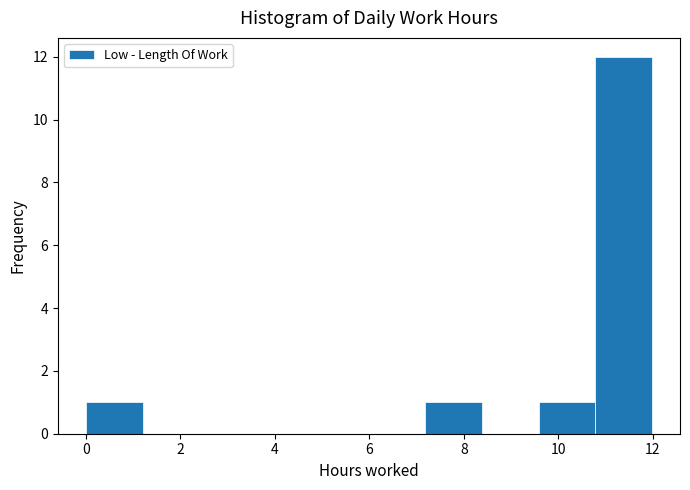

Reading left to right, transcribe this chart: for each bar, give the range it covers on the x-axis and its height. Neither the bar edges nor the heights are printed on the chart, so give them approximately, as read against the axes.

0.0 to 1.2: 1
1.2 to 2.4: 0
2.4 to 3.6: 0
3.6 to 4.8: 0
4.8 to 6.0: 0
6.0 to 7.2: 0
7.2 to 8.4: 1
8.4 to 9.6: 0
9.6 to 10.8: 1
10.8 to 12.0: 12